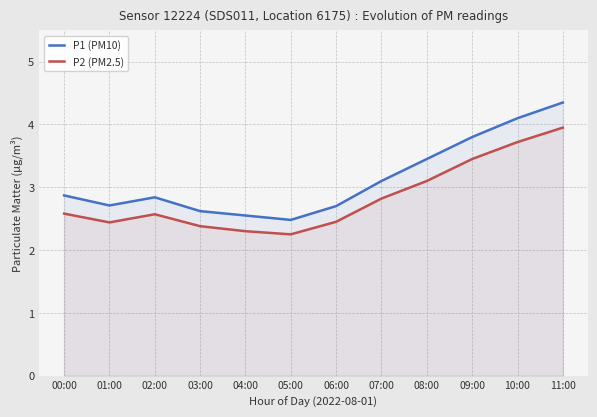

What are all the series names shown in the legend?

P1 (PM10), P2 (PM2.5)